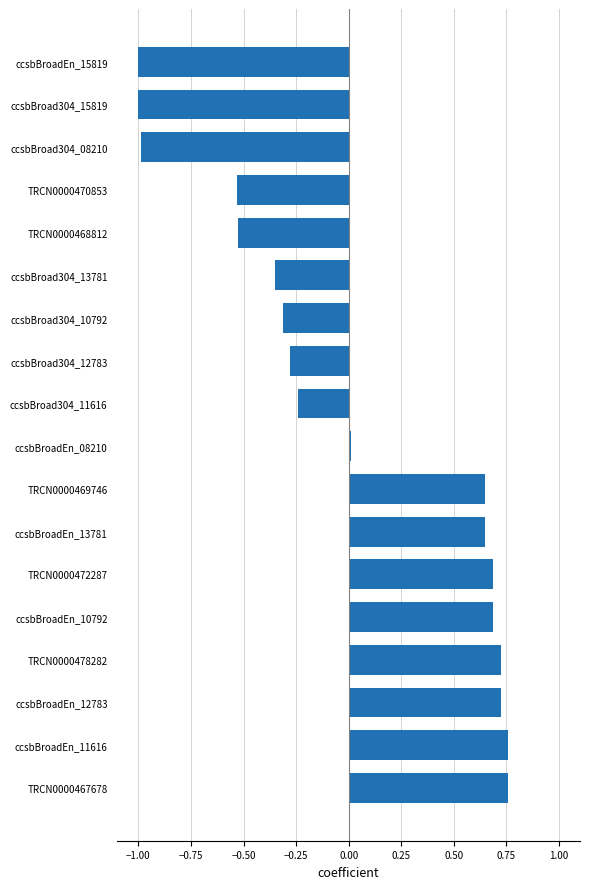

Does the chart contain stacked bars?

No